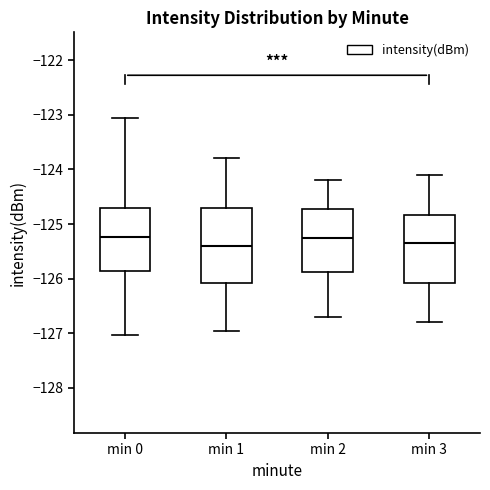

Where does the upper whisker of the box for min 3 end on the y-axis? The values are not printed on the chart, so give them approximately, as read against the axis.

-124.1